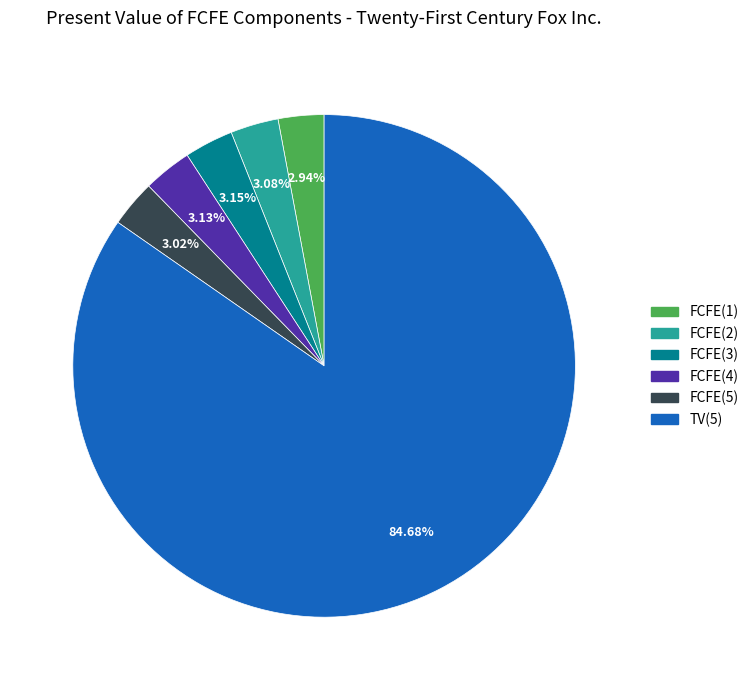

To the nearest percent, what is the combined percentage of FCFE(5) and FCFE(1)?

6%